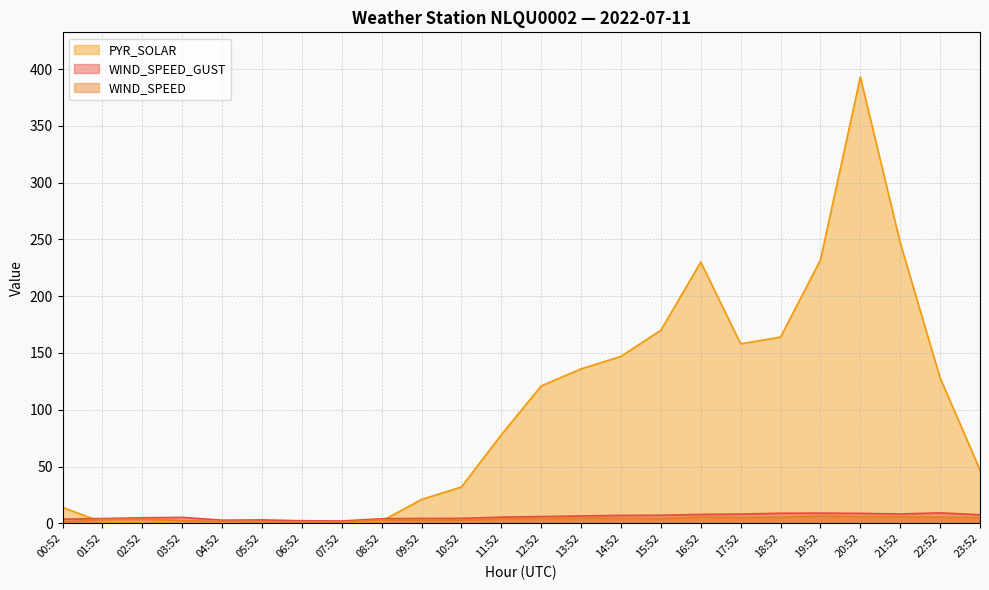

At which label is WIND_SPEED_GUST closest to 5?

02:52